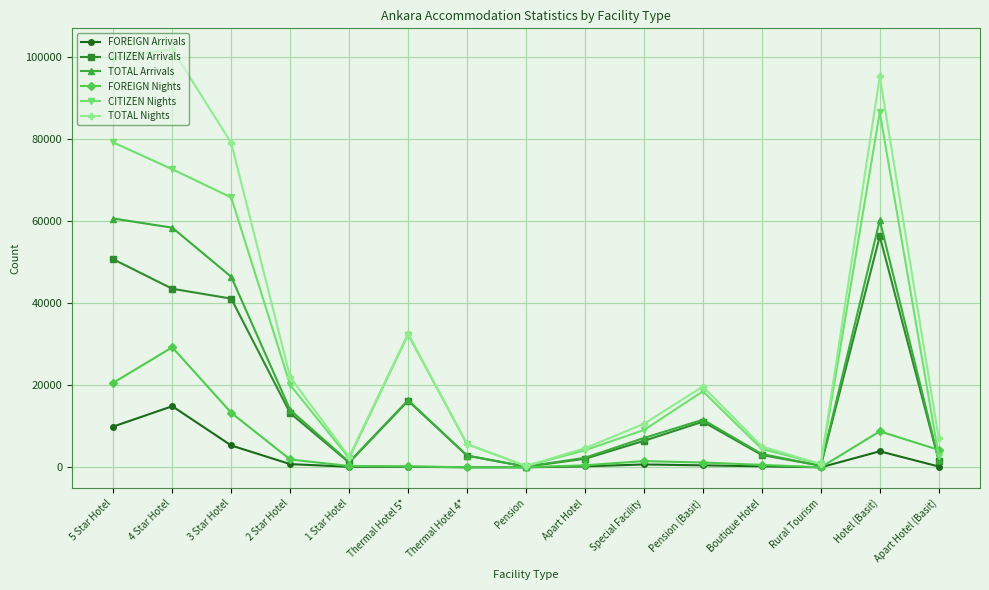

What is the label of the 10th point from the right?

Thermal Hotel 5*